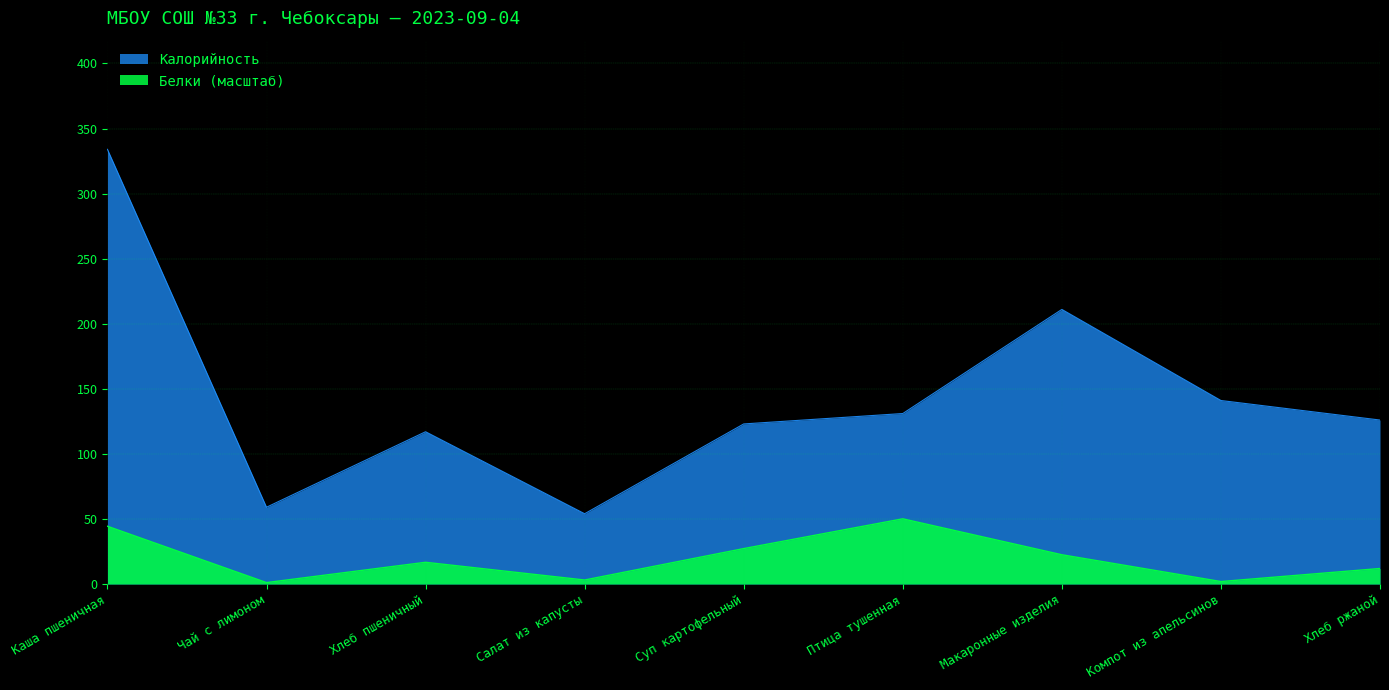

True or false: Белки and Калорийность intersect in this chart.

False